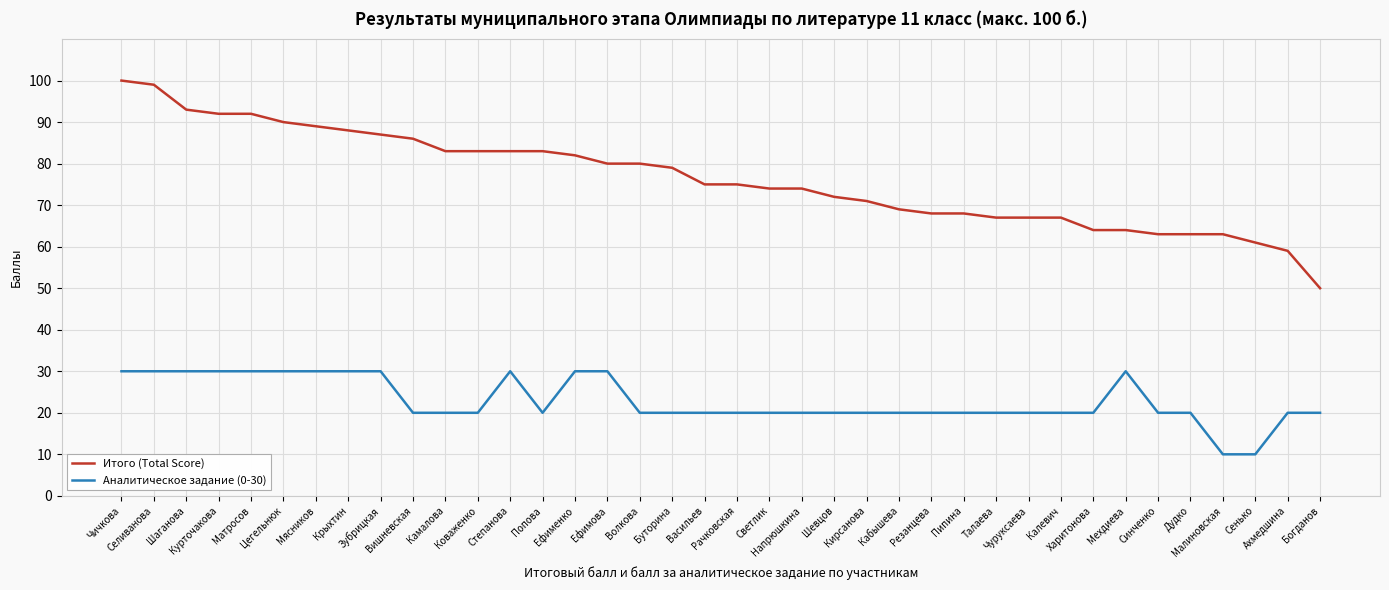

What is the difference between the maximum and minimum values in the Аналитическое задание (0-30) series?

20